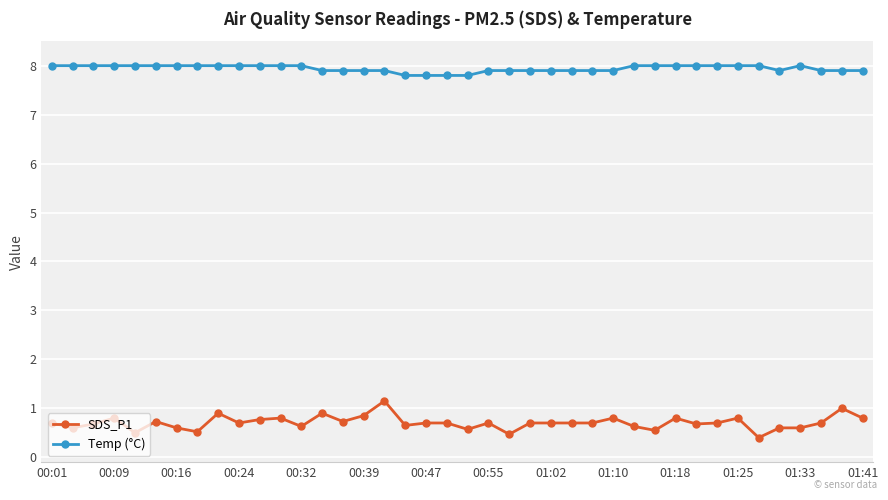

What is the difference between the second highest and minimum values in the SDS_P1 series?

0.6